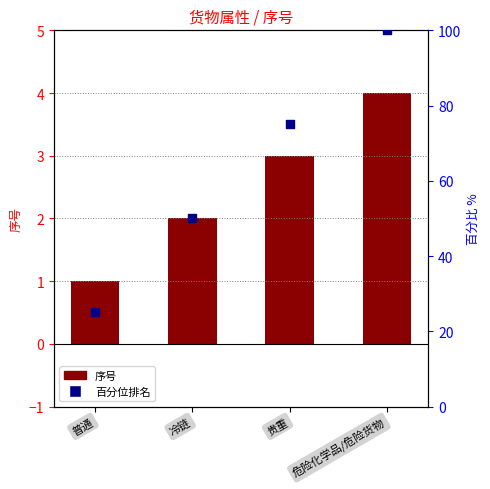

Which series contains the lowest Y value?

序号